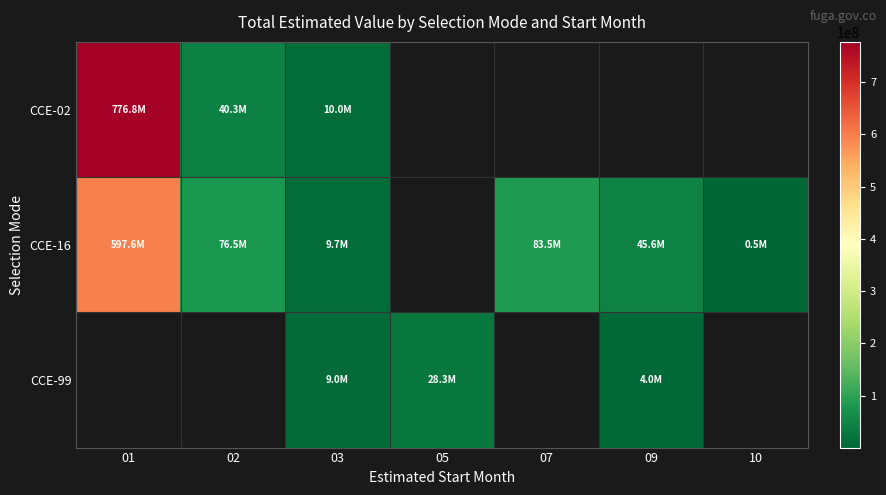

How many data points in CCE-99 are less than 28291500?

2